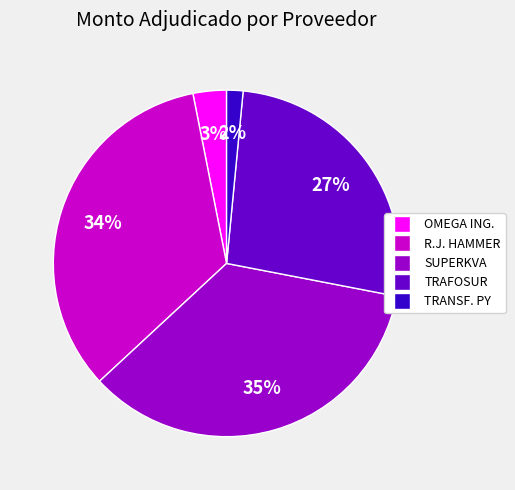

Does any single category account for the majority?

No